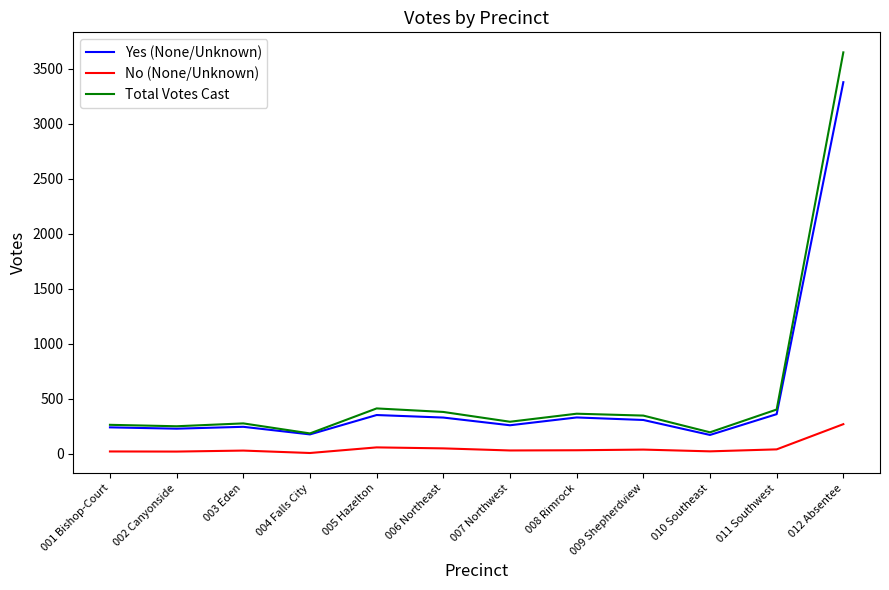

What is the maximum value for Total Votes Cast?

3649